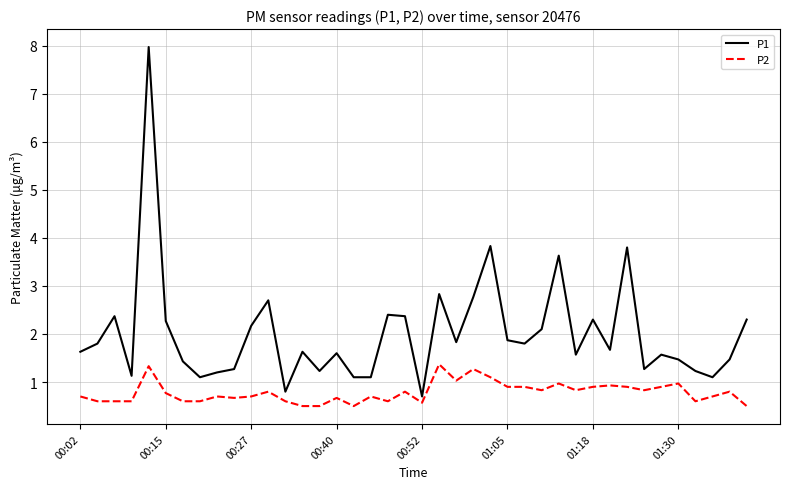

What are all the series names shown in the legend?

P1, P2